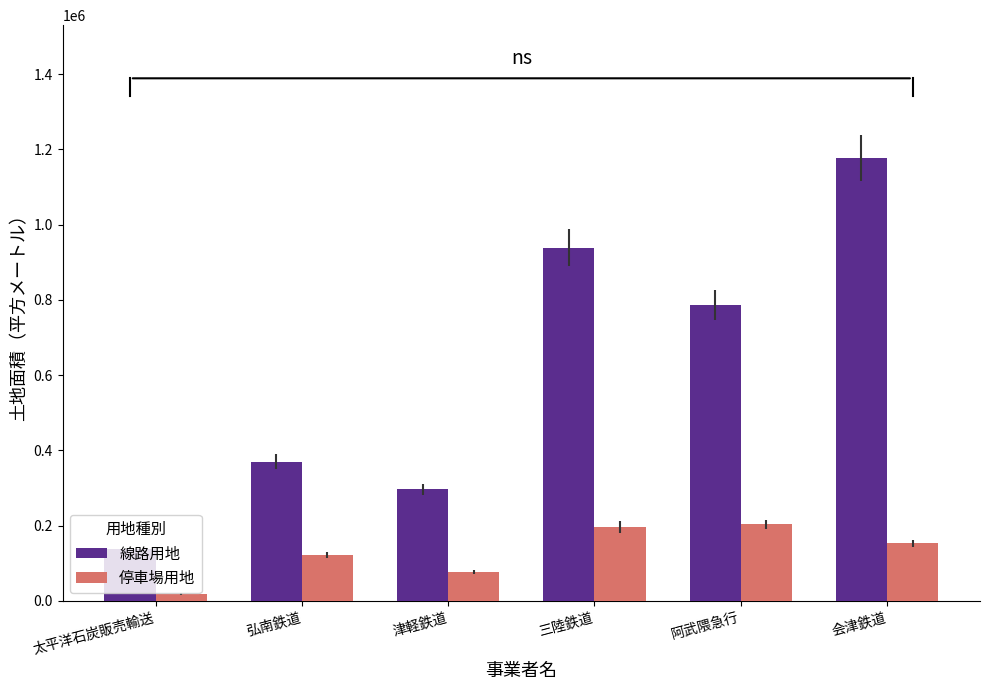

Which series has the largest total across all categories?

線路用地